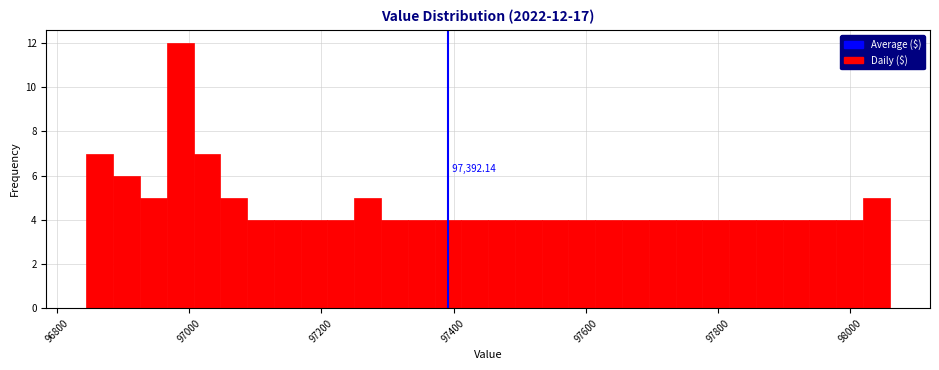

Read against the x-axis, roughly where is the centre of the tallest bar?

96980